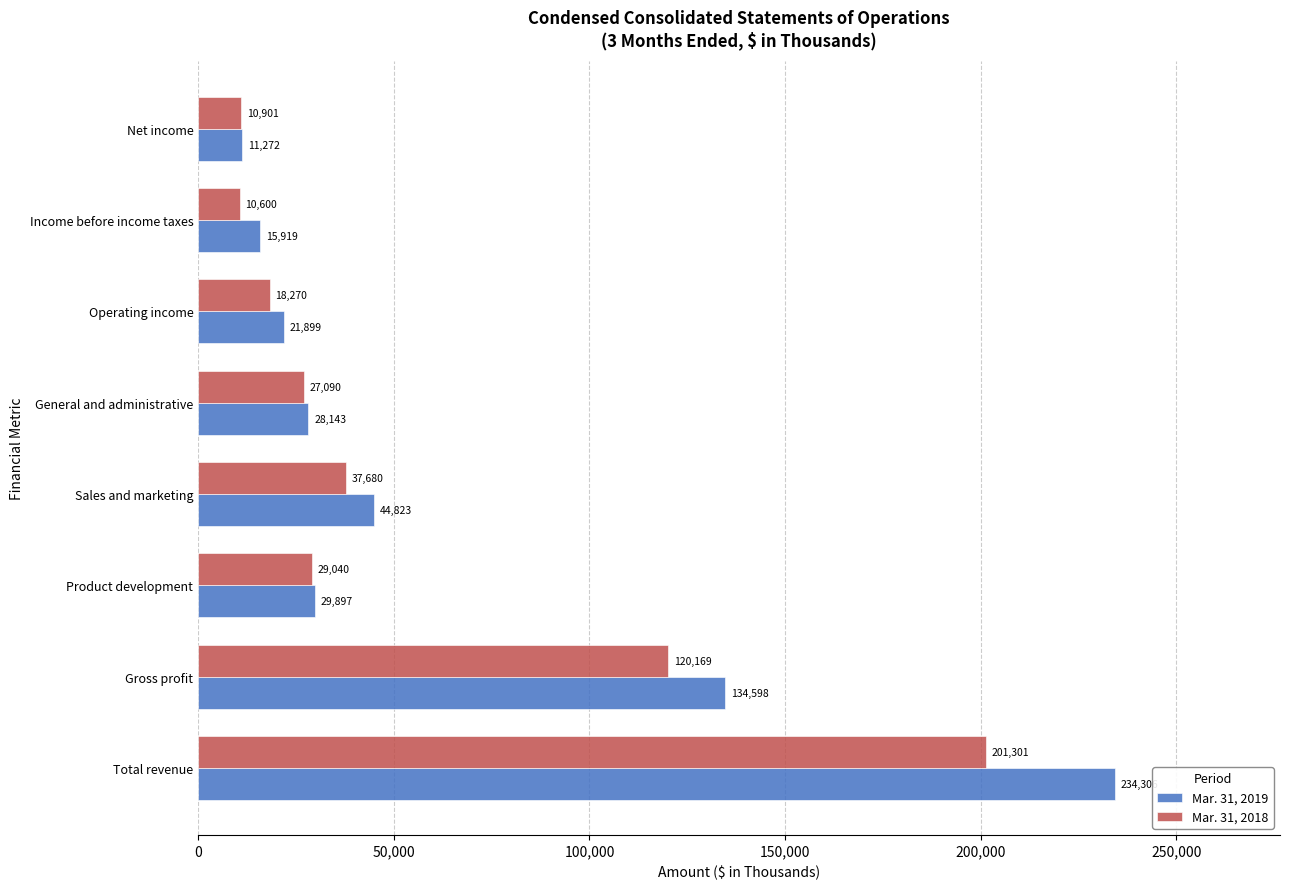

At which label is Mar. 31, 2019 closest to 122789?

Gross profit